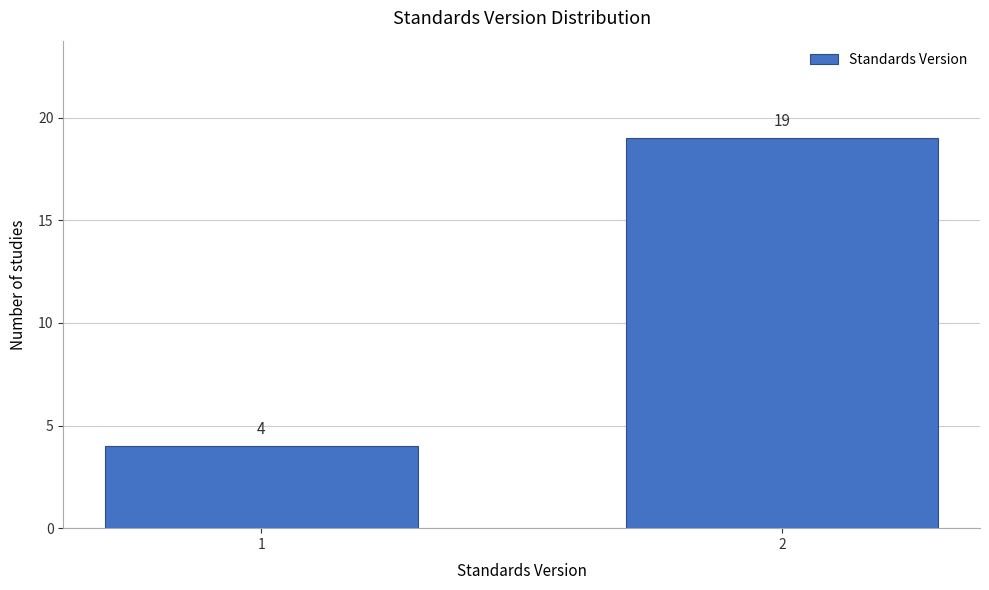

Reading right to left, list all the values displayed in this chart.

2=19	1=4